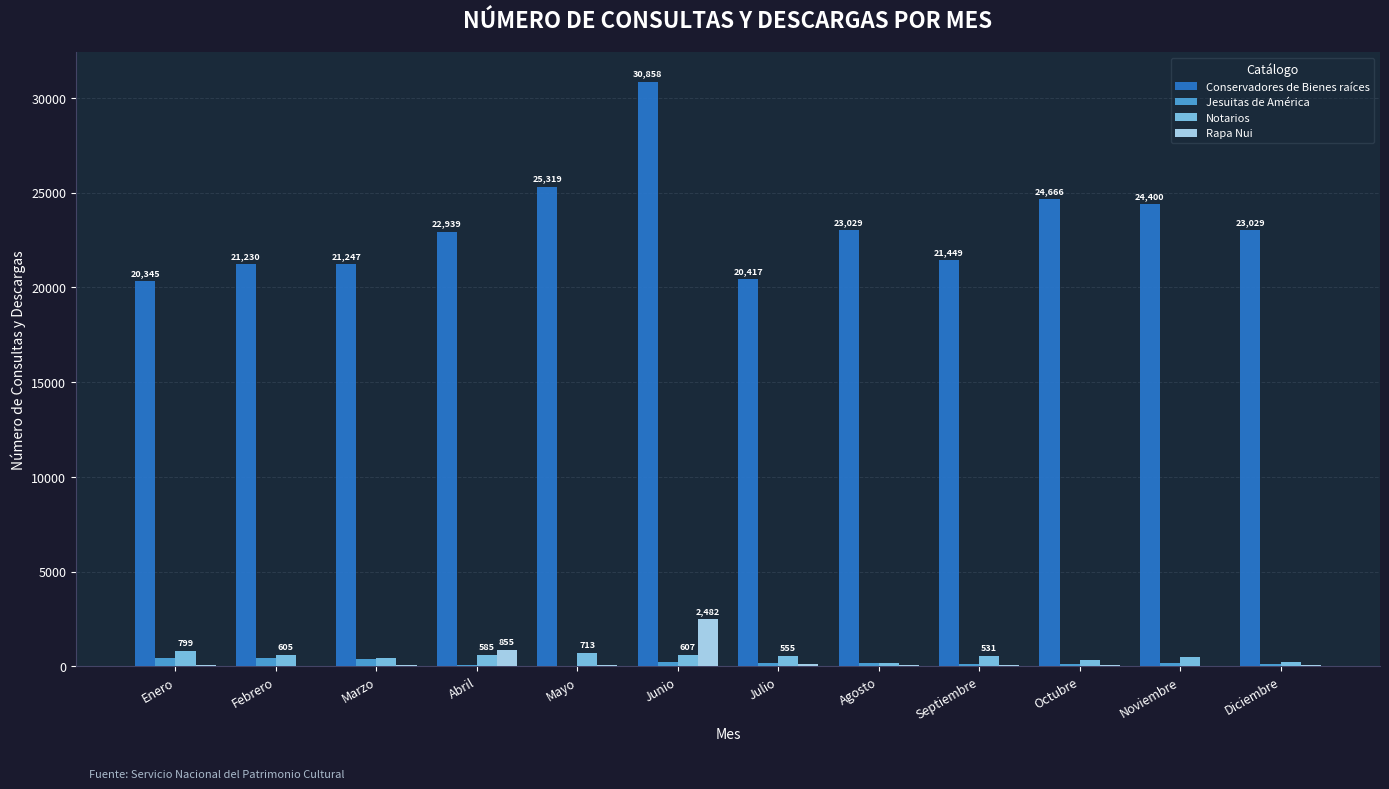

Which series has the largest total across all categories?

Conservadores de Bienes raíces